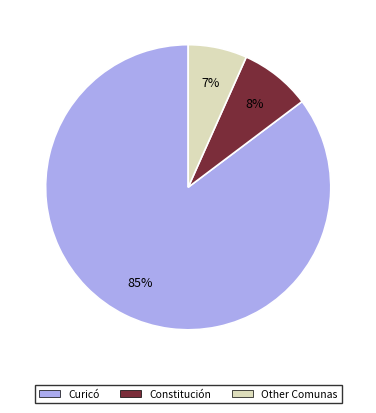

To the nearest percent, what is the average slice percentage?

33%